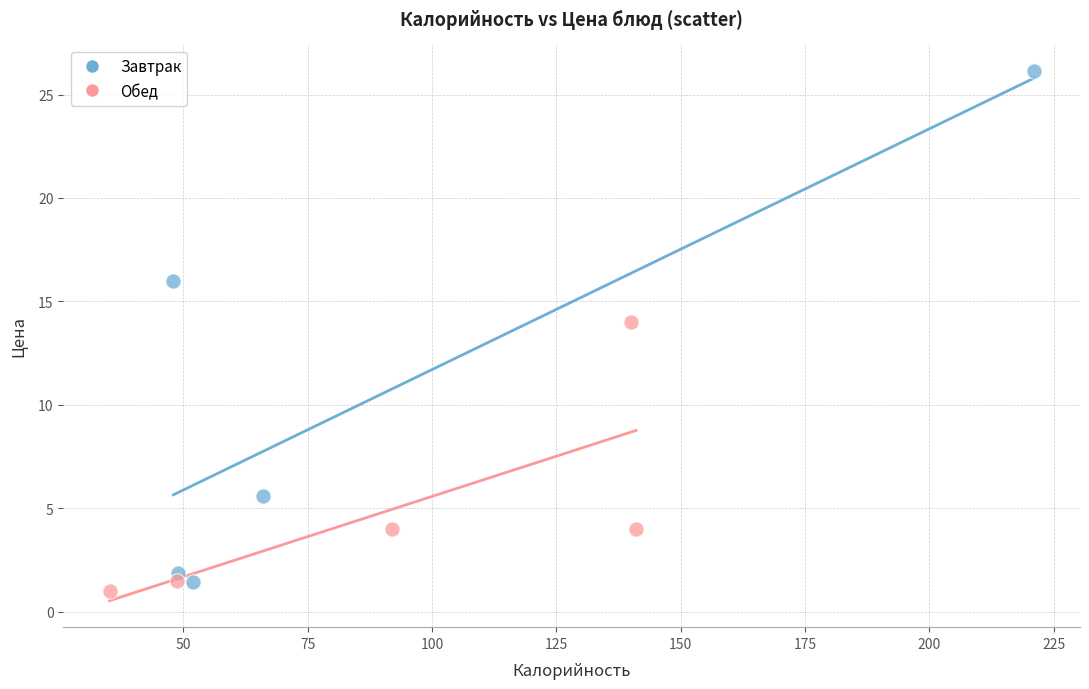

Which series has the widest spread of Y values?

Завтрак